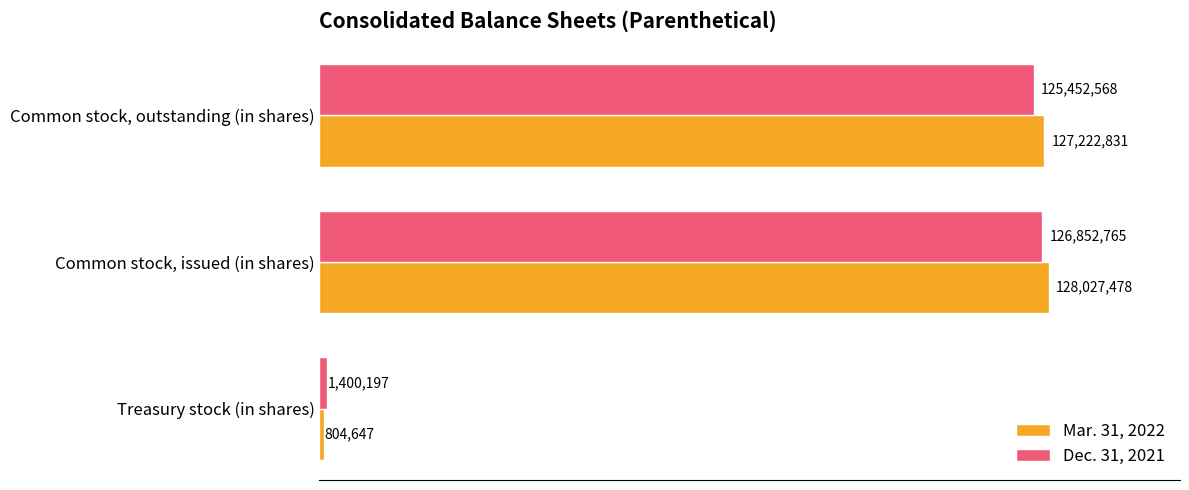

Which series has the widest spread of values?

Mar. 31, 2022